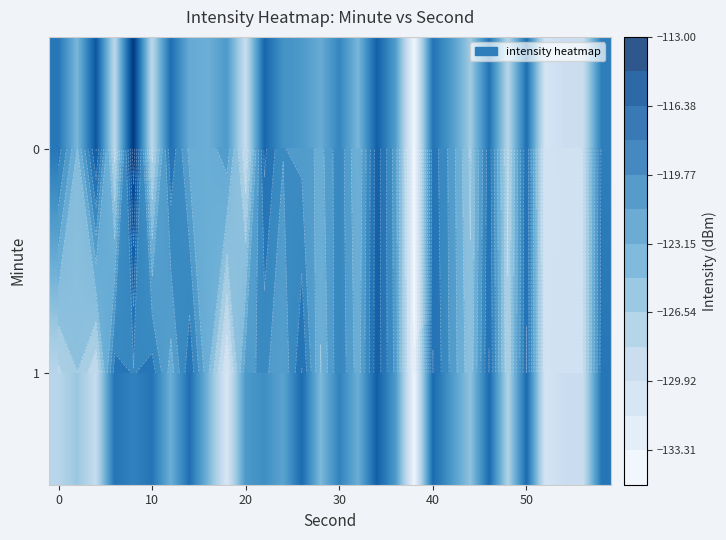

What is the difference between the second highest and minimum values in the 0 series?

17.9